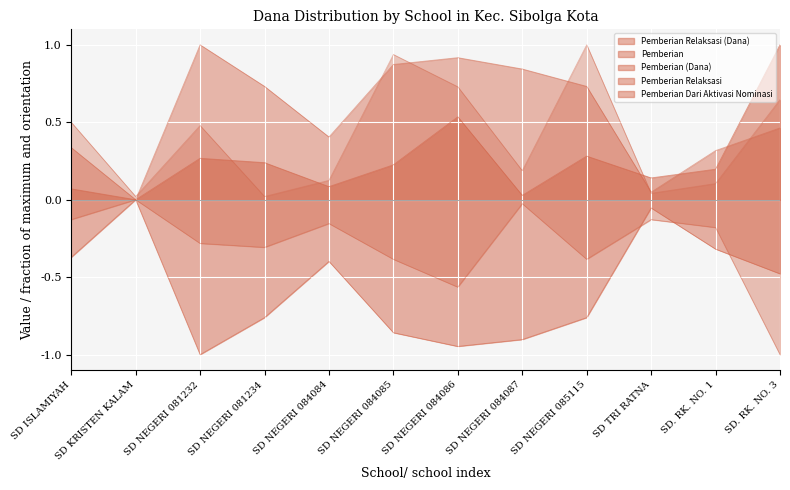

Reading left to right, extract all data points from this chart.

Pemberian Relaksasi (Dana): 0.1	0.0	0.3	0.2	0.1	0.2	0.5	0.0	0.3	0.1	0.2	1.0
Pemberian: -0.4	-0.0	-1.0	-0.8	-0.4	-0.9	-0.9	-0.9	-0.8	-0.1	-0.3	-0.5
Pemberian (Dana): 0.3	0.0	1.0	0.7	0.4	0.9	0.9	0.8	0.7	0.0	0.3	0.5
Pemberian Relaksasi: -0.1	-0.0	-0.3	-0.3	-0.2	-0.4	-0.6	-0.0	-0.4	-0.1	-0.2	-1.0
Pemberian Dari Aktivasi Nominasi: 0.5	0.0	0.5	0.0	0.1	0.9	0.7	0.2	1.0	0.0	0.1	0.6